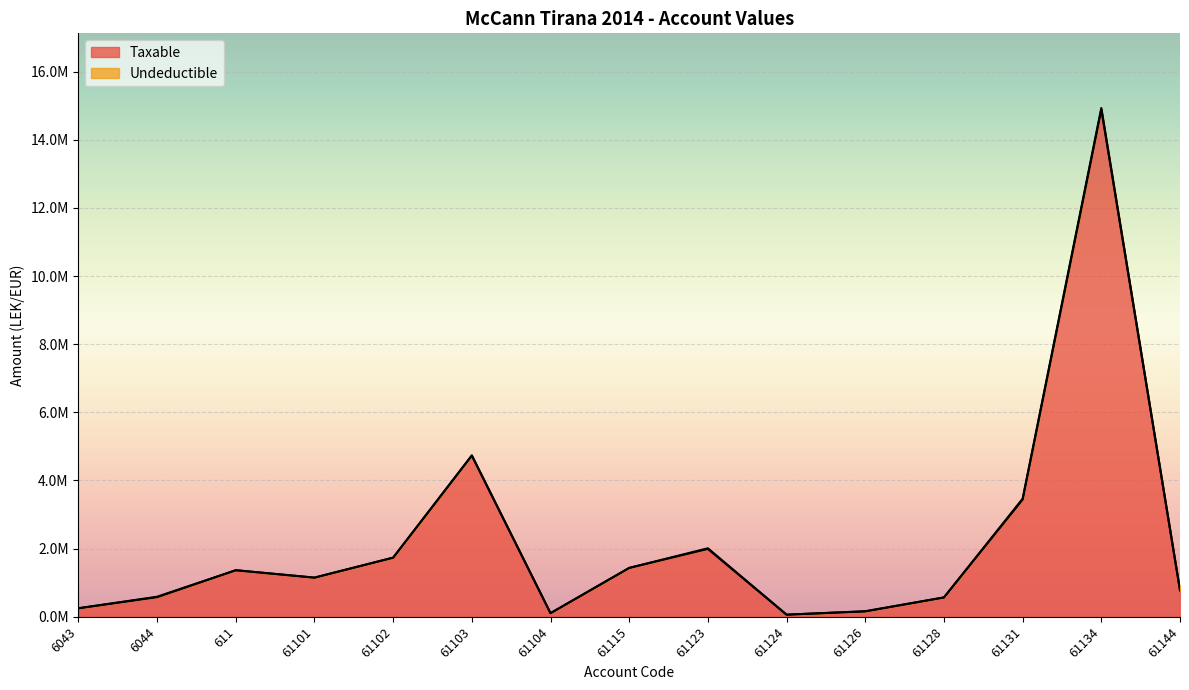

What is the maximum value shown in the chart?

14887859.8